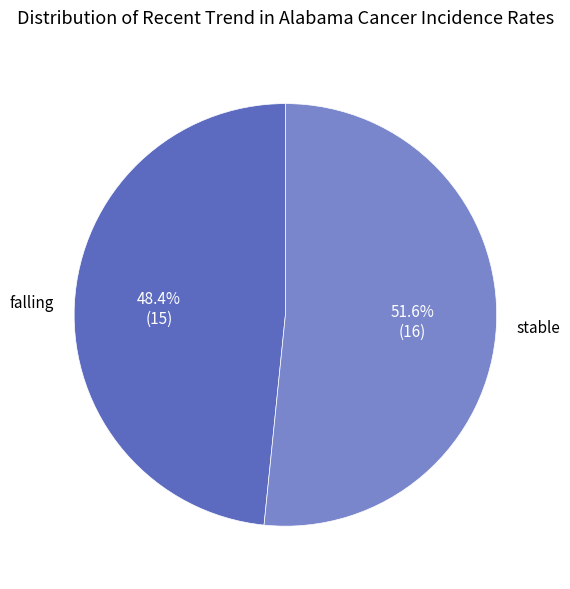

Count the number of slices in the pie.

2